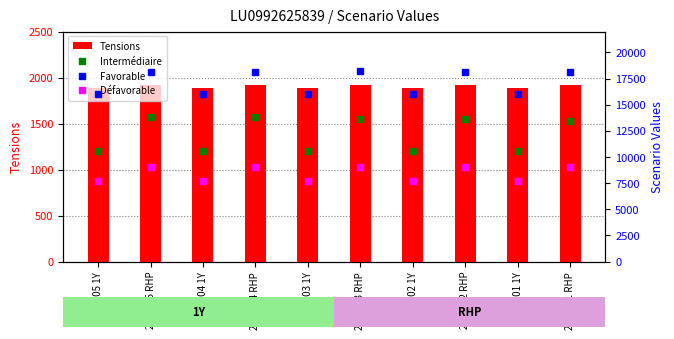

What is the sum of all Intermédiaire values?

121150